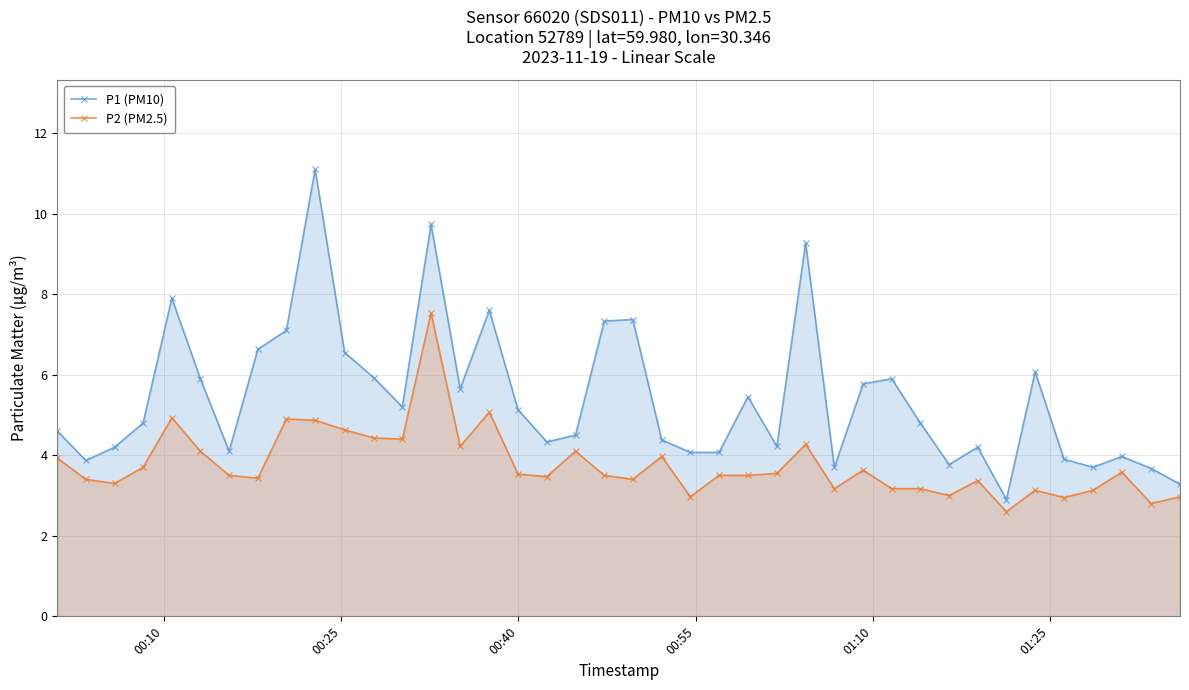

What is the difference between the maximum and minimum values in the P1 (PM10) series?

8.2